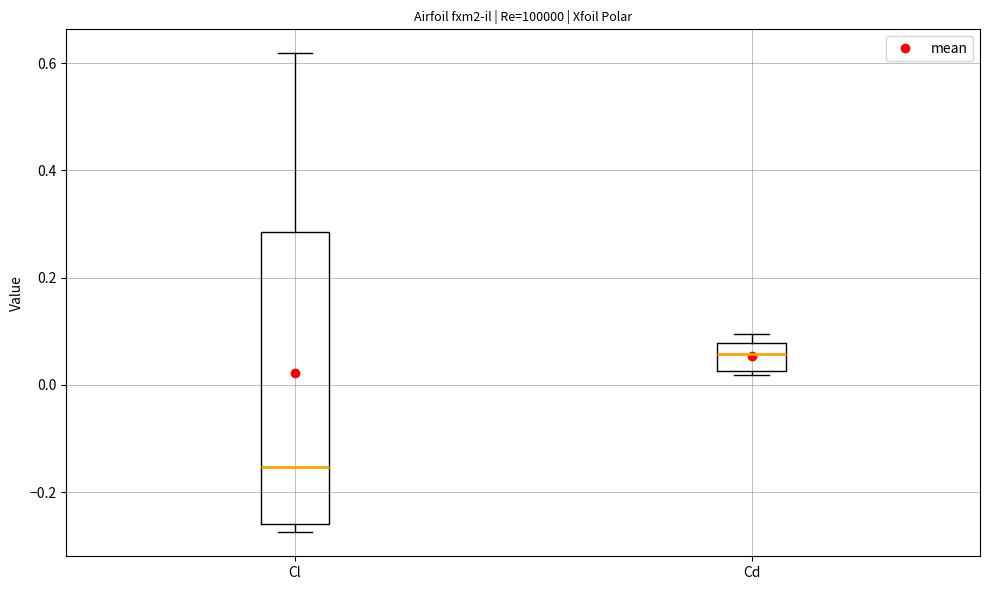

Comparing the boxes themselves (not the whiskers), which one is the tallest?

Cl